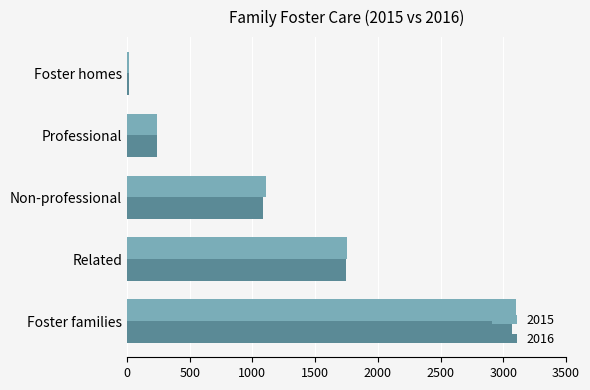

What is the highest value of the 2016 series?

3070